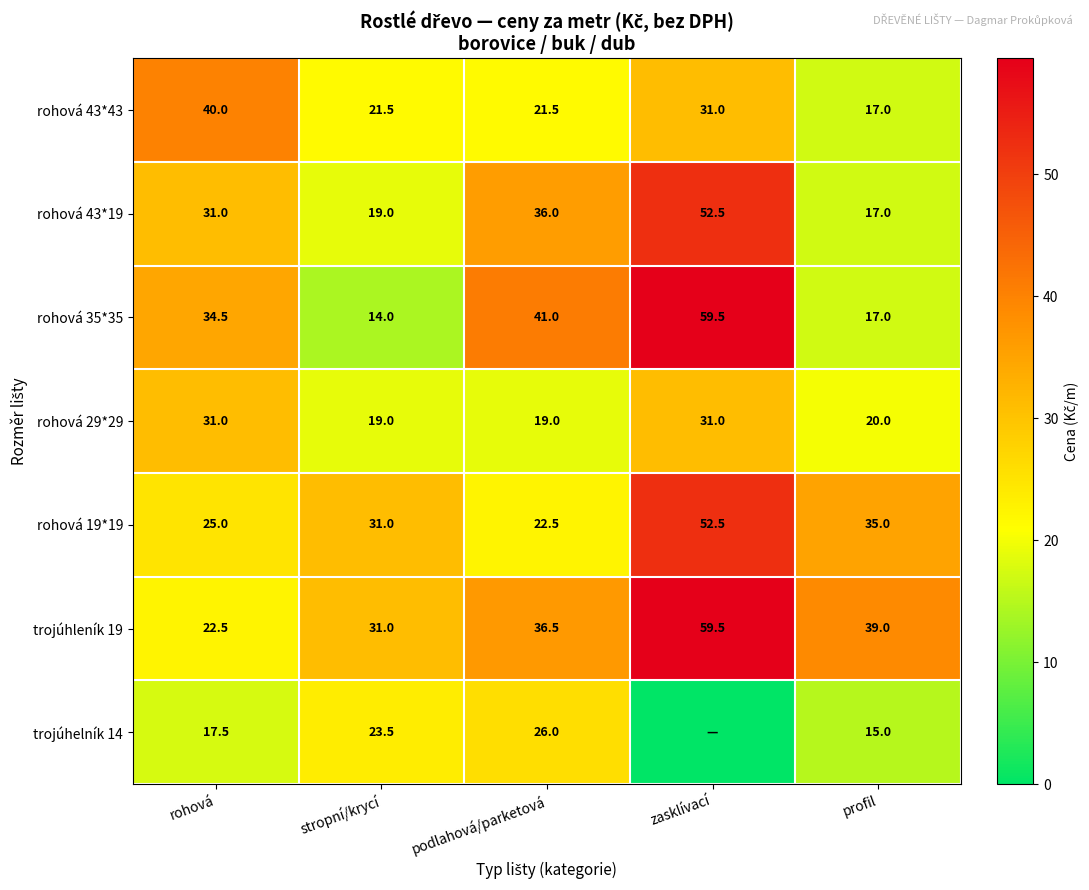

What is the maximum value shown in the chart?

59.5